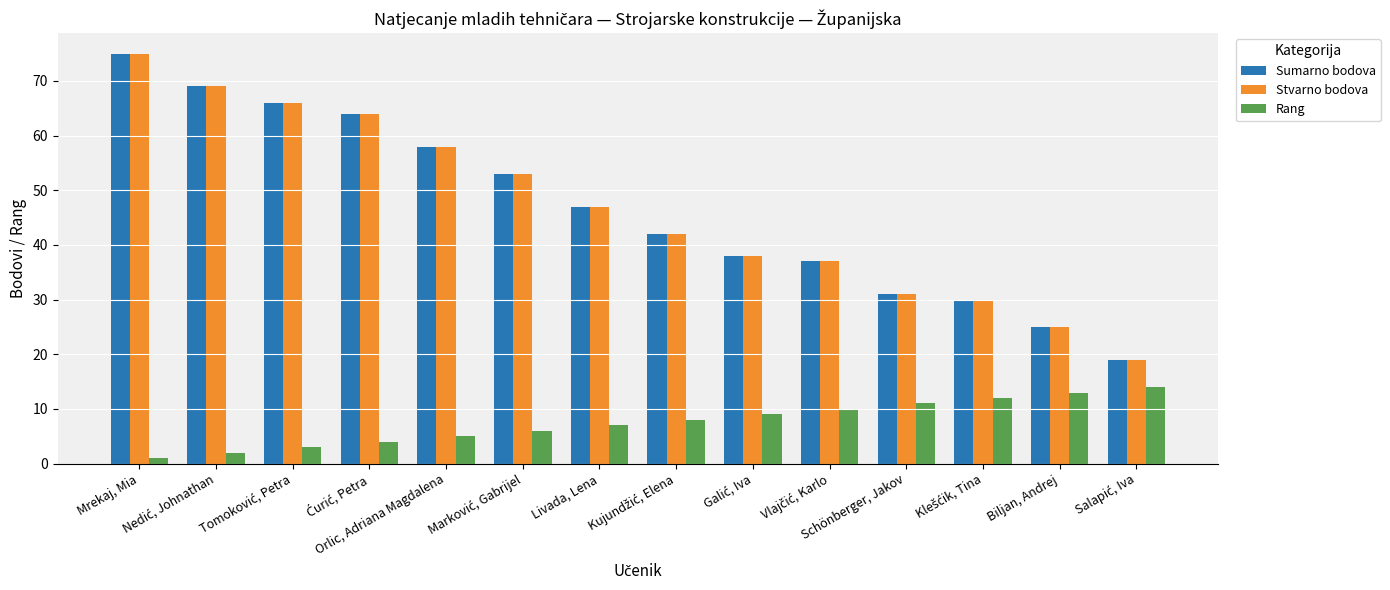

How many bars are there in total?

42